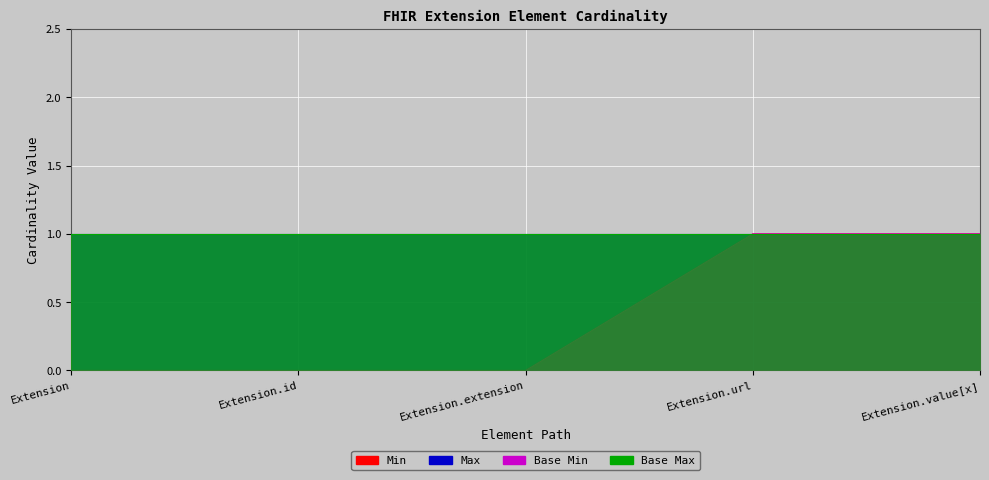

True or false: Min and Base Min cross at least once.

False